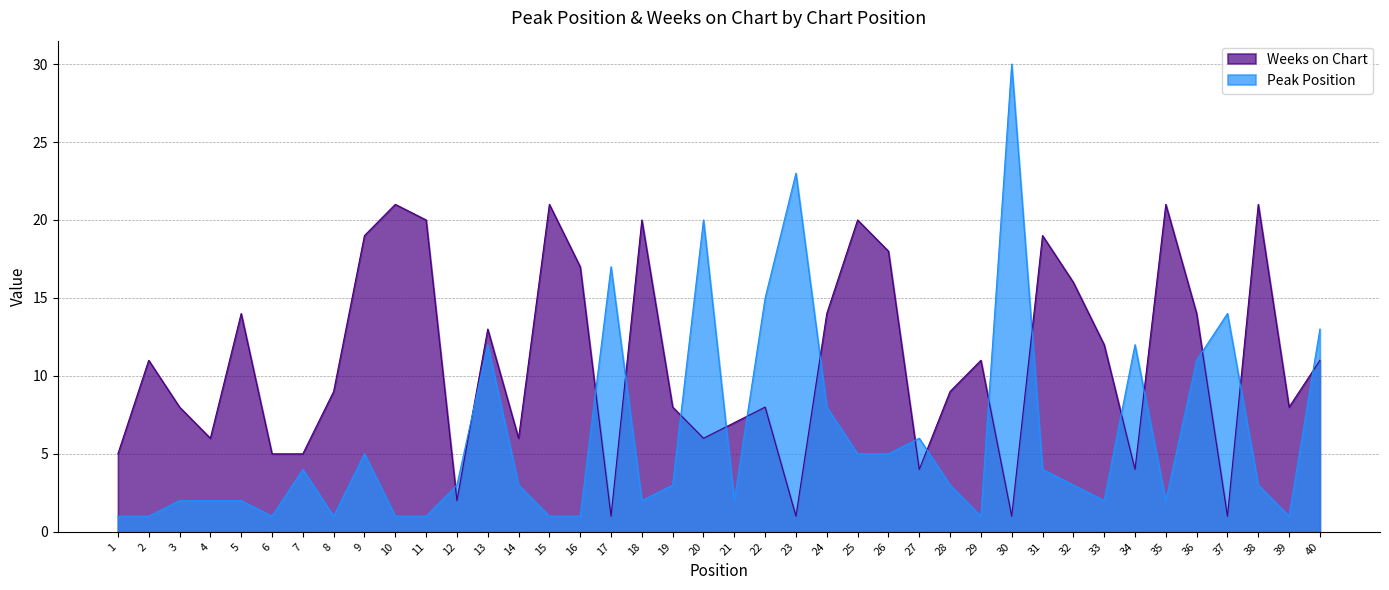

Where do Peak Position and Weeks on Chart first cross each other?

11 and 12